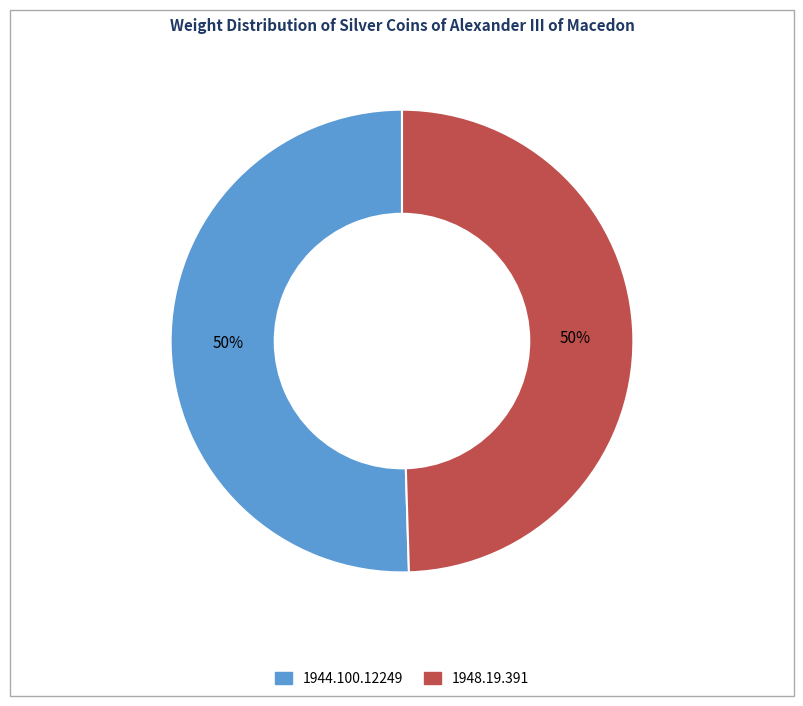

True or false: 1948.19.391 accounts for 63% of the total.

False